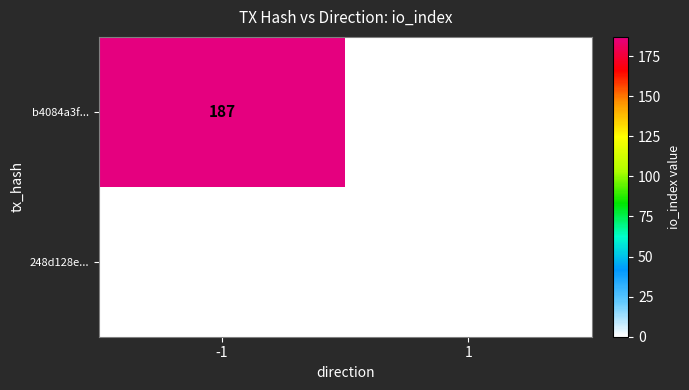

Reading left to right, what are all the values shown in this chart?

b4084a3f...: -1=187	1=0
248d128e...: -1=0	1=0